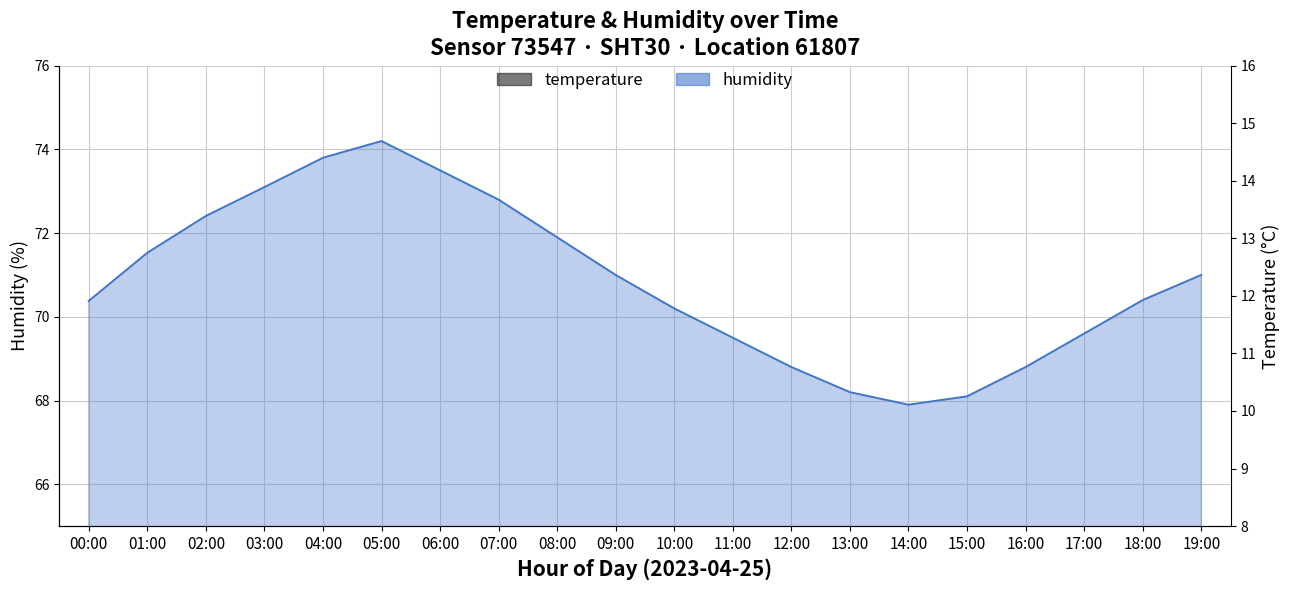

True or false: humidity and temperature intersect in this chart.

False